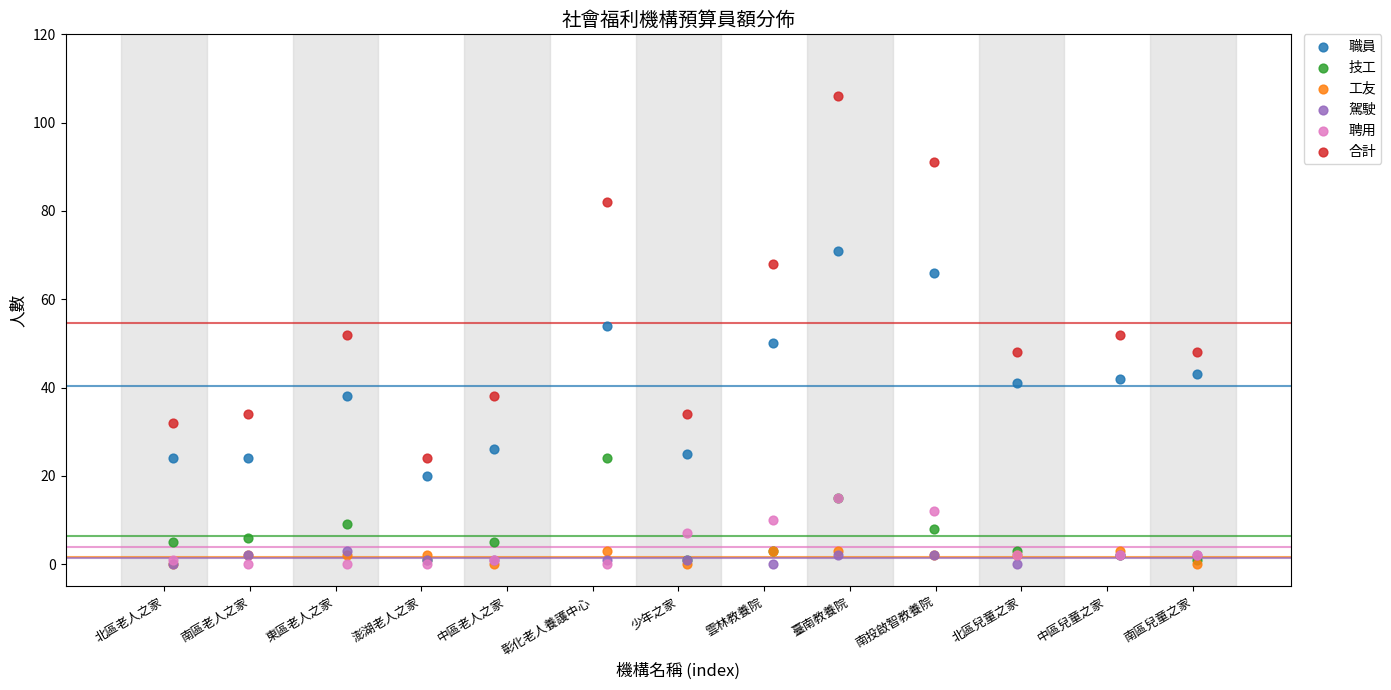

What are all the series names shown in the legend?

職員, 技工, 工友, 駕駛, 聘用, 合計